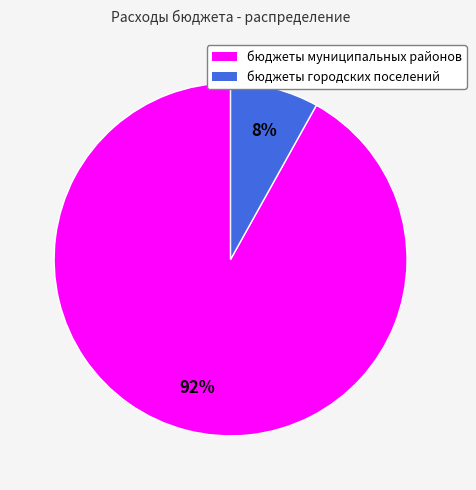

How many slices are in this pie chart?

2